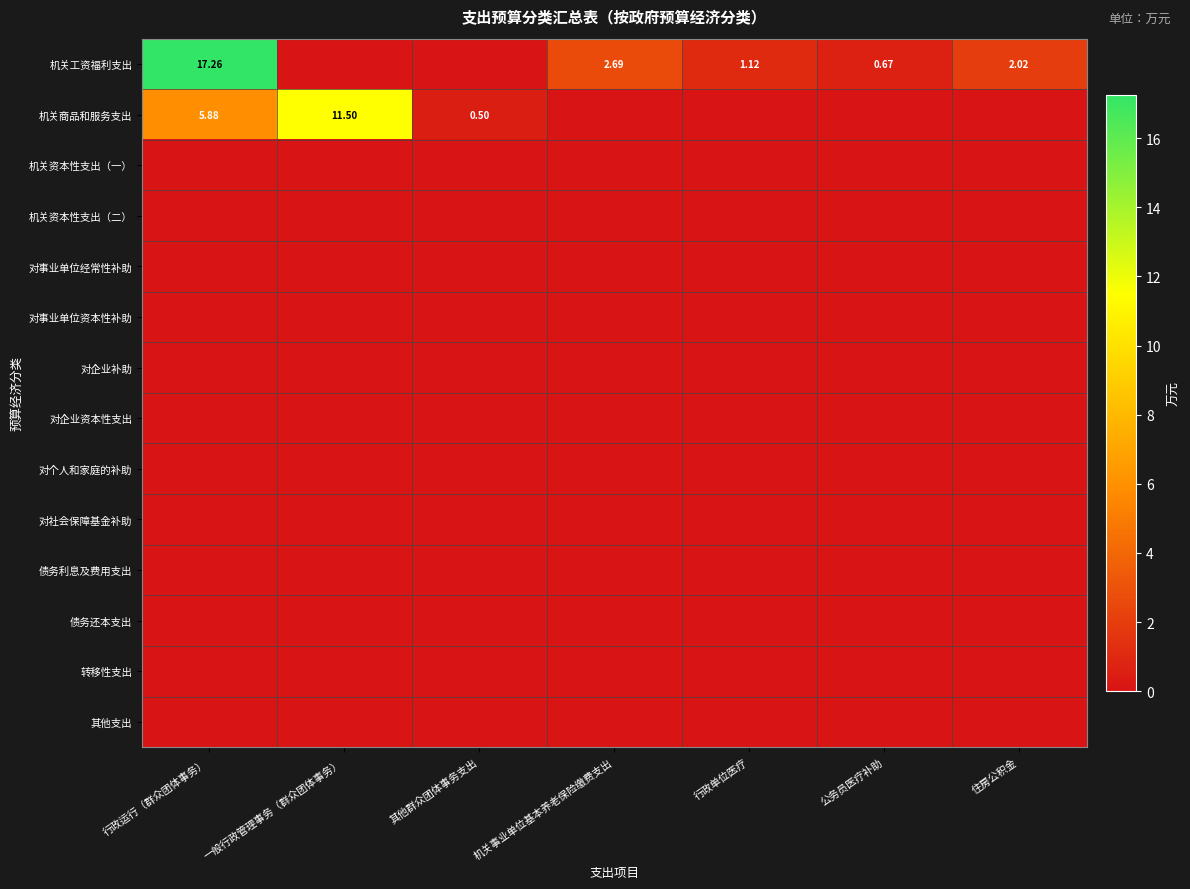

The 机关资本性支出（二） series shows 0.0 at 行政运行（群众团体事务）. True or false?

True